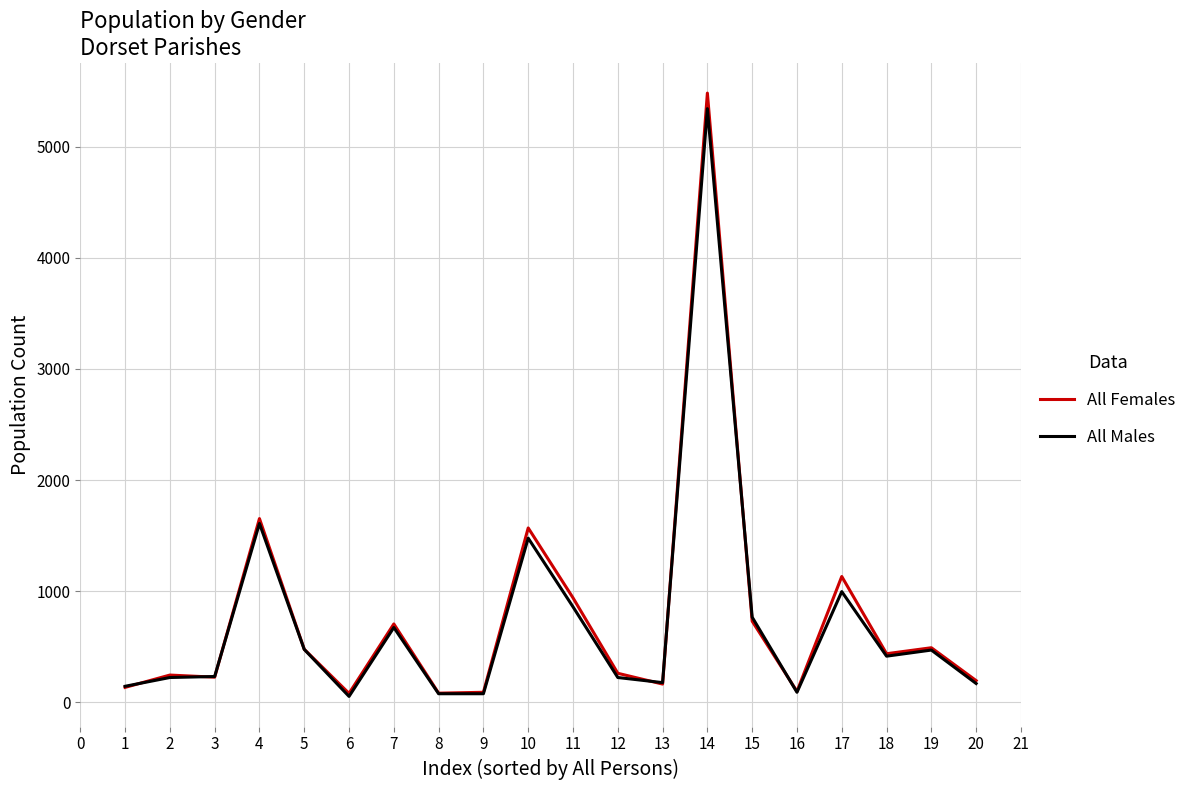

Is the value of All Males at 3 greater than the value of All Females at 11?

No